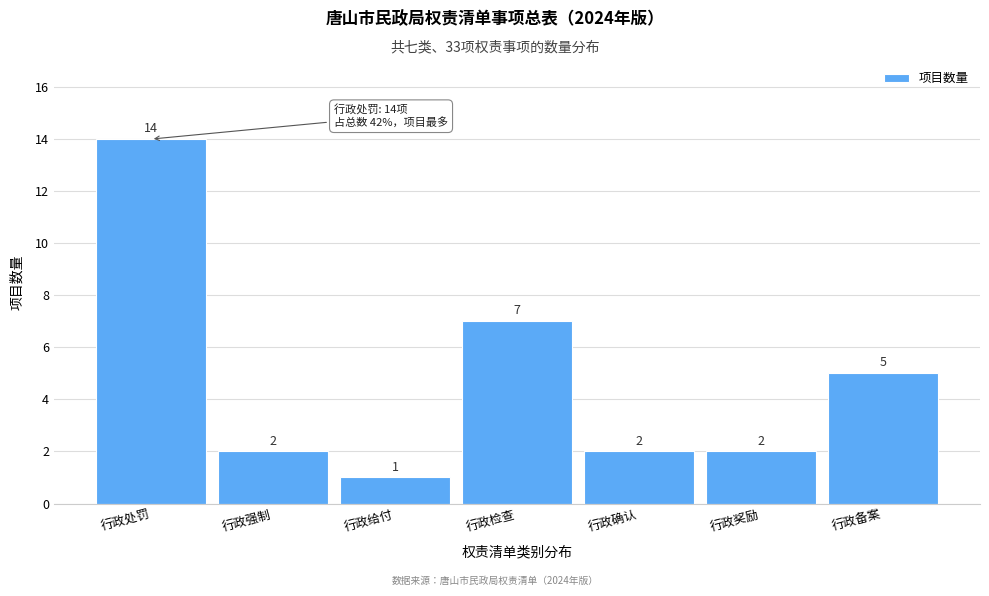

Reading right to left, list all the values displayed in this chart.

5	2	2	7	1	2	14